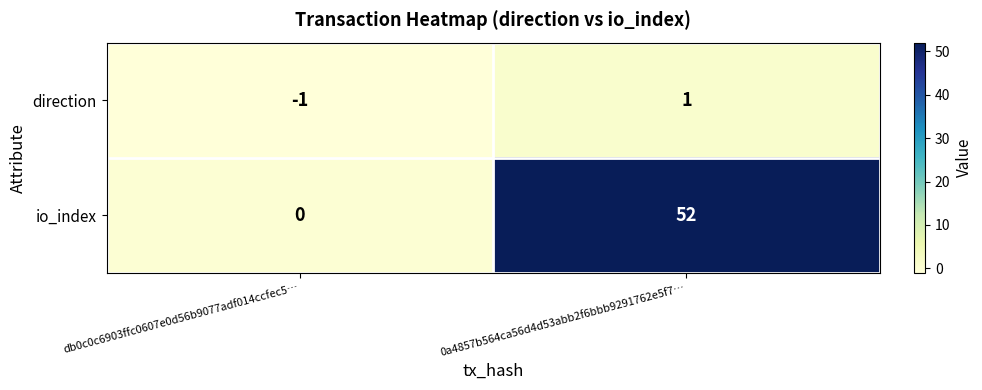

Which series has the largest total across all categories?

io_index